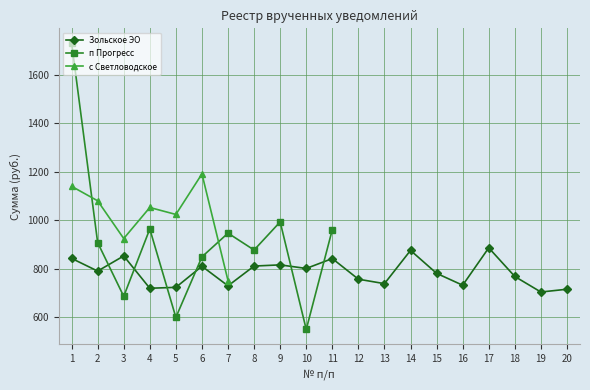

True or false: п Прогресс has more than 1 points higher than both neighbors.

True